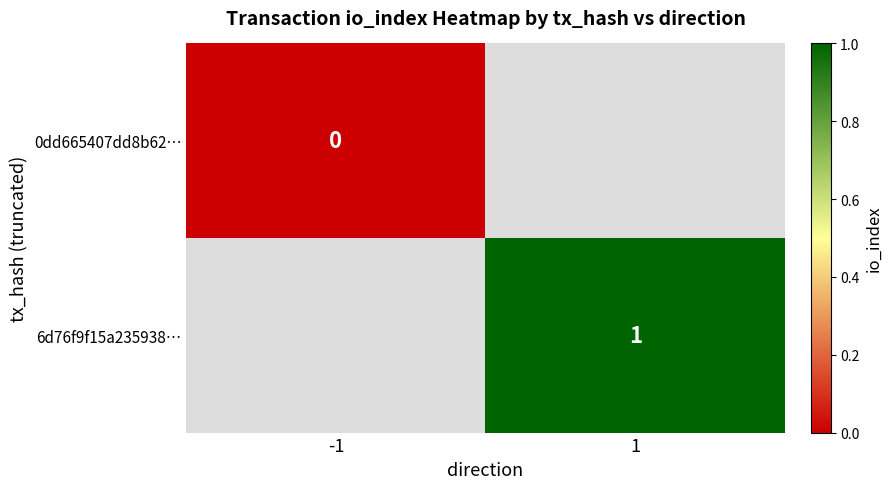

Between -1 and 1, which is larger?

1